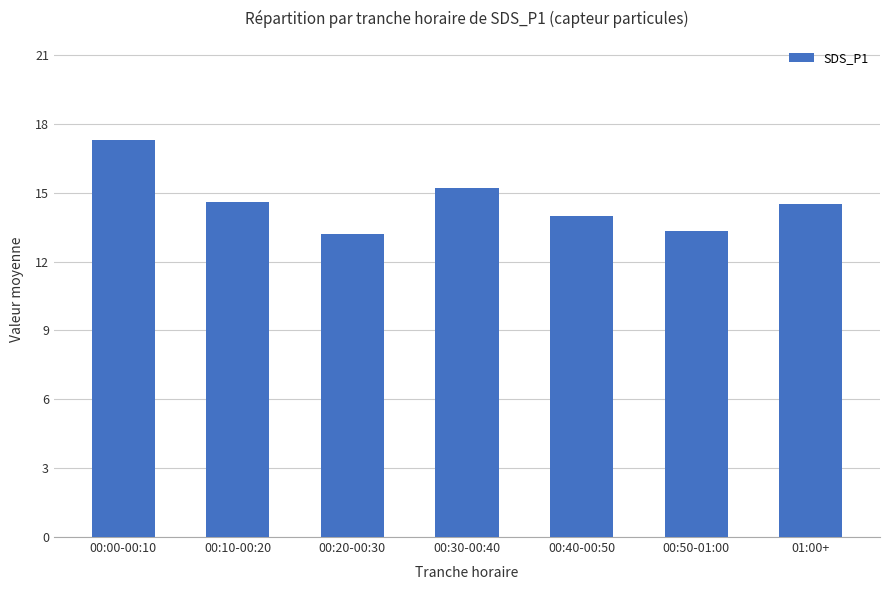

What is the maximum value shown in the chart?

17.3